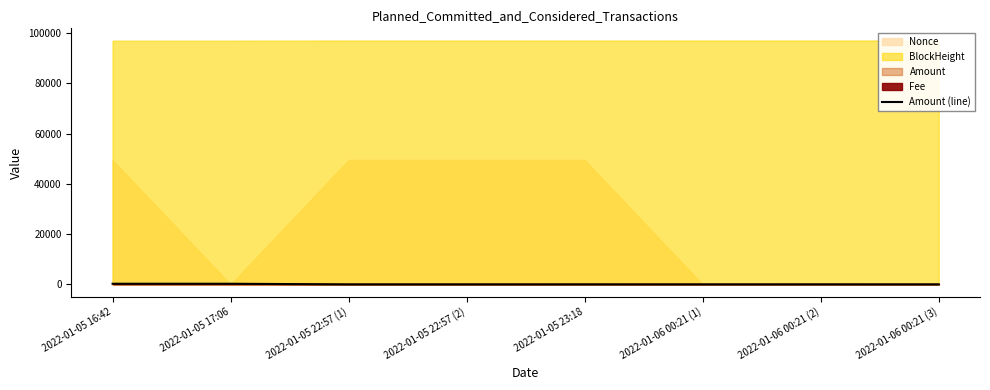

Where is the first local maximum?

2022-01-05 23:18